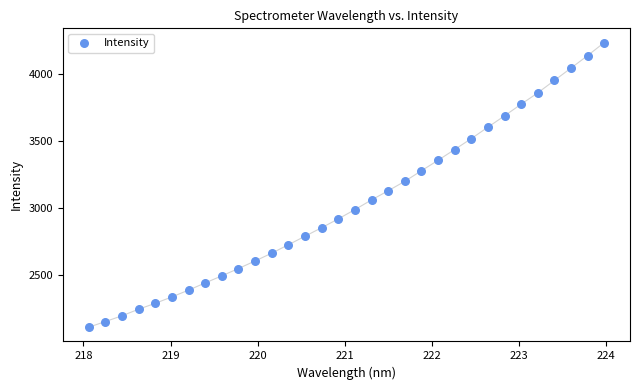

What is the range of X values (max minus min)?

5.9